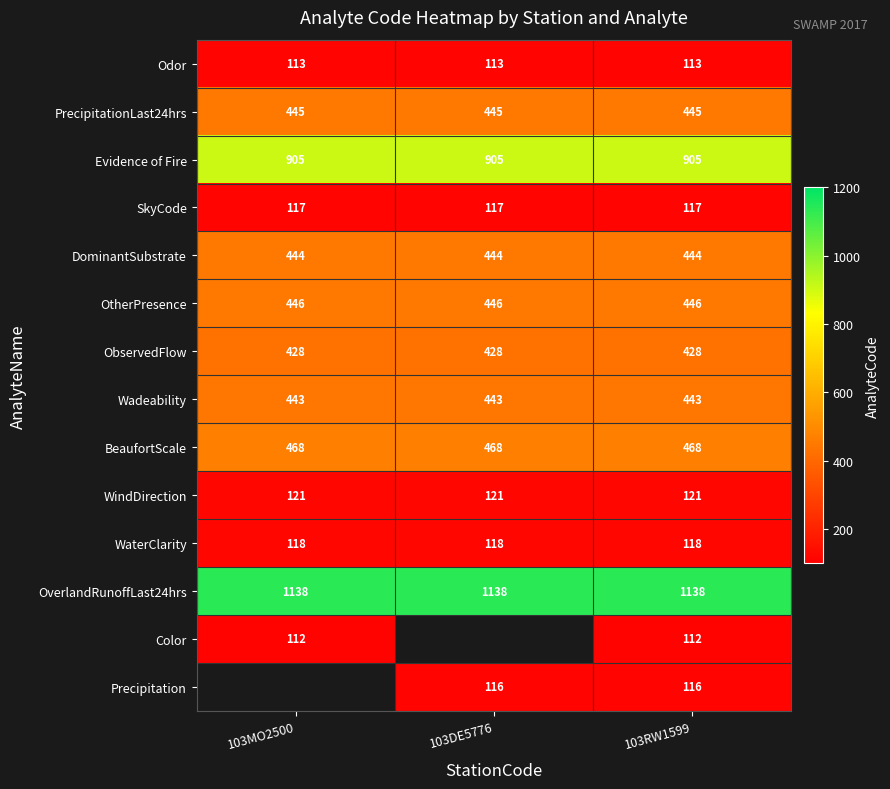

What is the highest value of the OverlandRunoffLast24hrs series?

1138